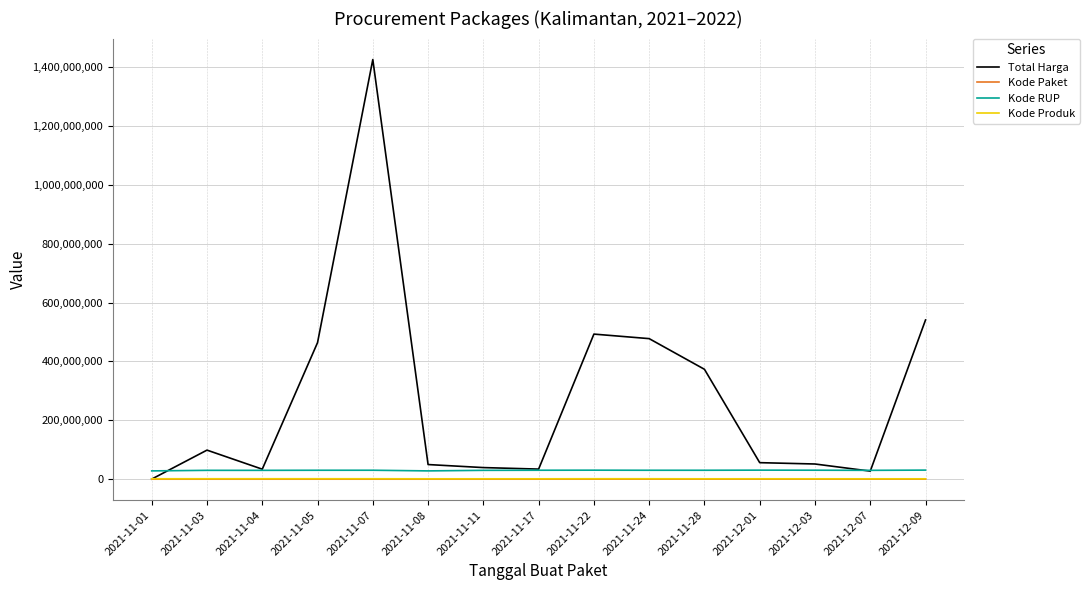

Which series has the widest spread of values?

Total Harga